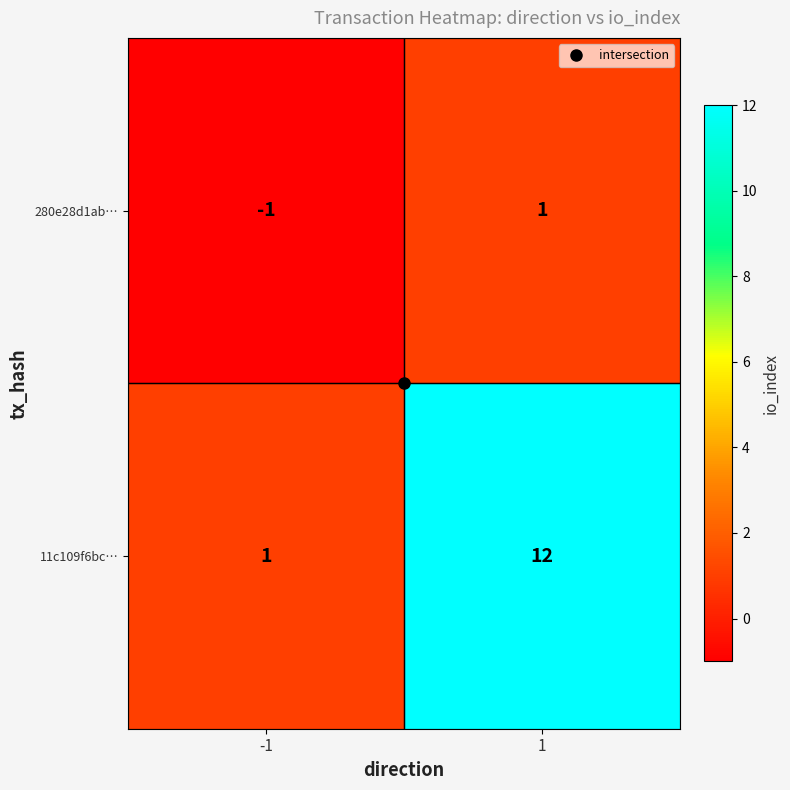

The 11c109f6bc… series shows 7 at 1. True or false?

False